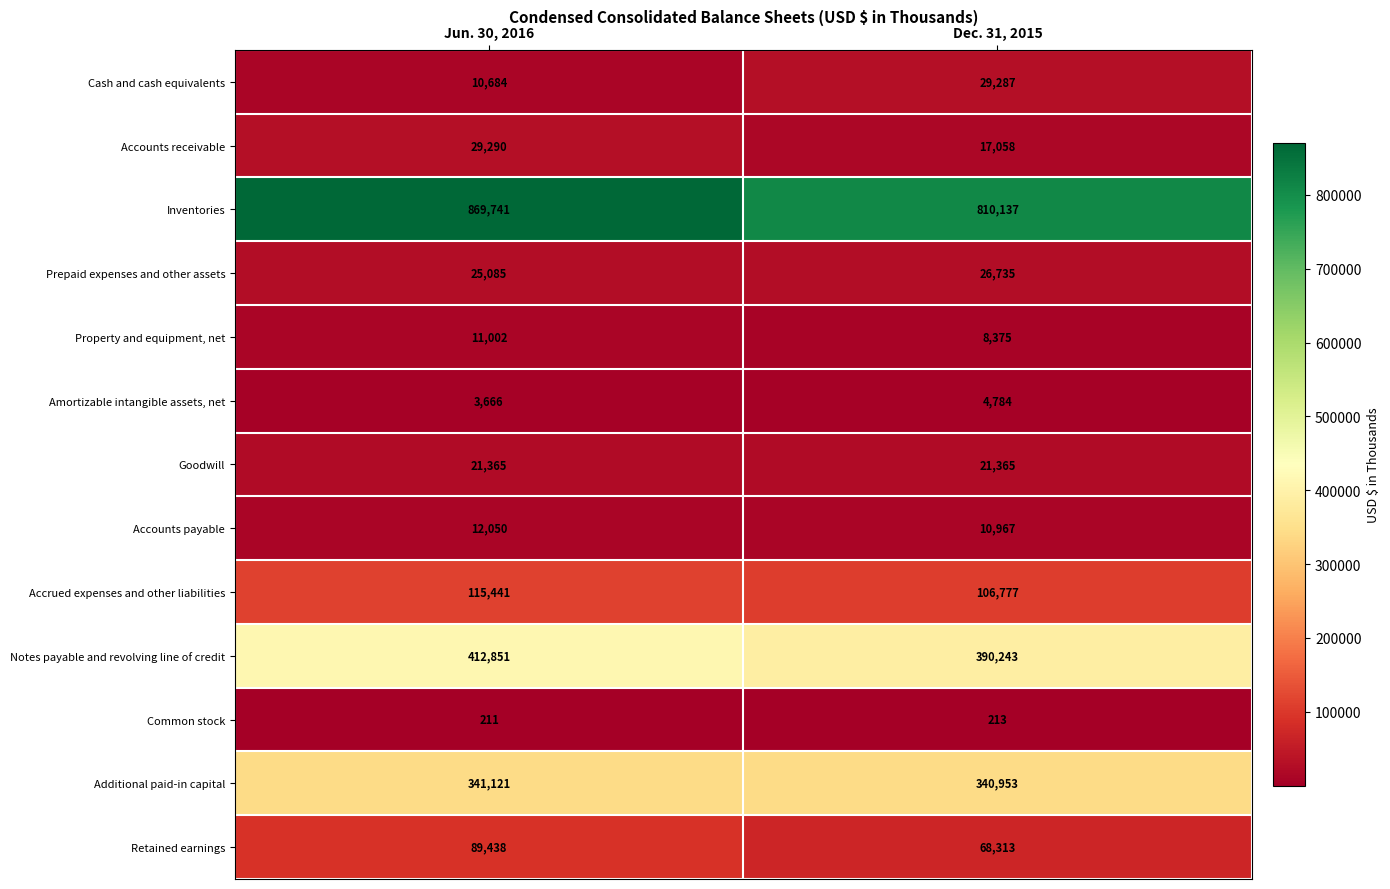

Reading left to right, what are all the values shown in this chart?

Cash and cash equivalents: Jun. 30, 2016=10684	Dec. 31, 2015=29287
Accounts receivable: Jun. 30, 2016=29290	Dec. 31, 2015=17058
Inventories: Jun. 30, 2016=869741	Dec. 31, 2015=810137
Prepaid expenses and other assets: Jun. 30, 2016=25085	Dec. 31, 2015=26735
Property and equipment, net: Jun. 30, 2016=11002	Dec. 31, 2015=8375
Amortizable intangible assets, net: Jun. 30, 2016=3666	Dec. 31, 2015=4784
Goodwill: Jun. 30, 2016=21365	Dec. 31, 2015=21365
Accounts payable: Jun. 30, 2016=12050	Dec. 31, 2015=10967
Accrued expenses and other liabilities: Jun. 30, 2016=115441	Dec. 31, 2015=106777
Notes payable and revolving line of credit: Jun. 30, 2016=412851	Dec. 31, 2015=390243
Common stock: Jun. 30, 2016=211	Dec. 31, 2015=213
Additional paid-in capital: Jun. 30, 2016=341121	Dec. 31, 2015=340953
Retained earnings: Jun. 30, 2016=89438	Dec. 31, 2015=68313